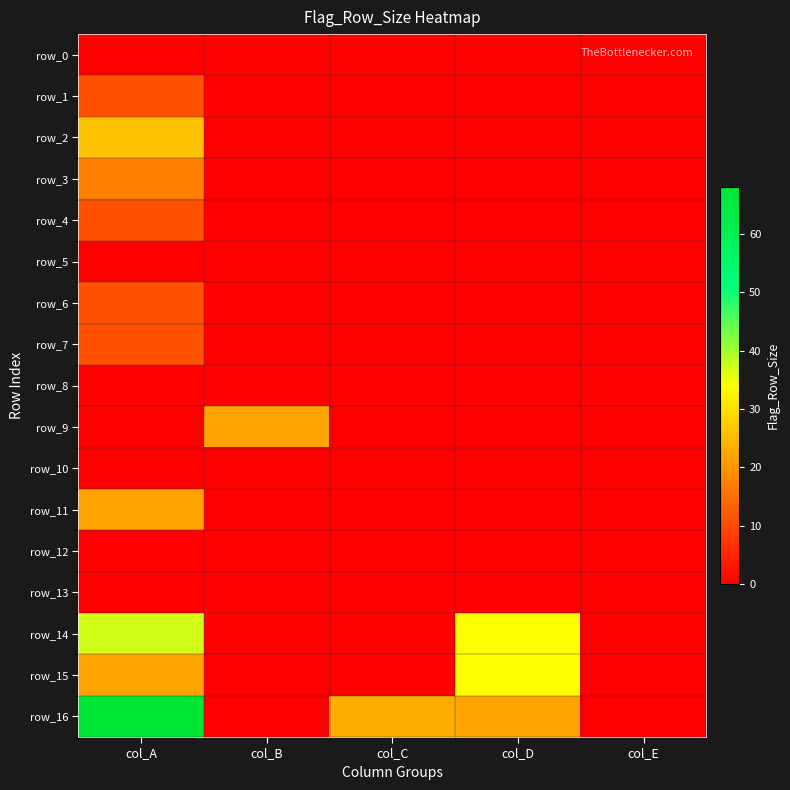

At which category does the chart reach its minimum across all series?

col_A